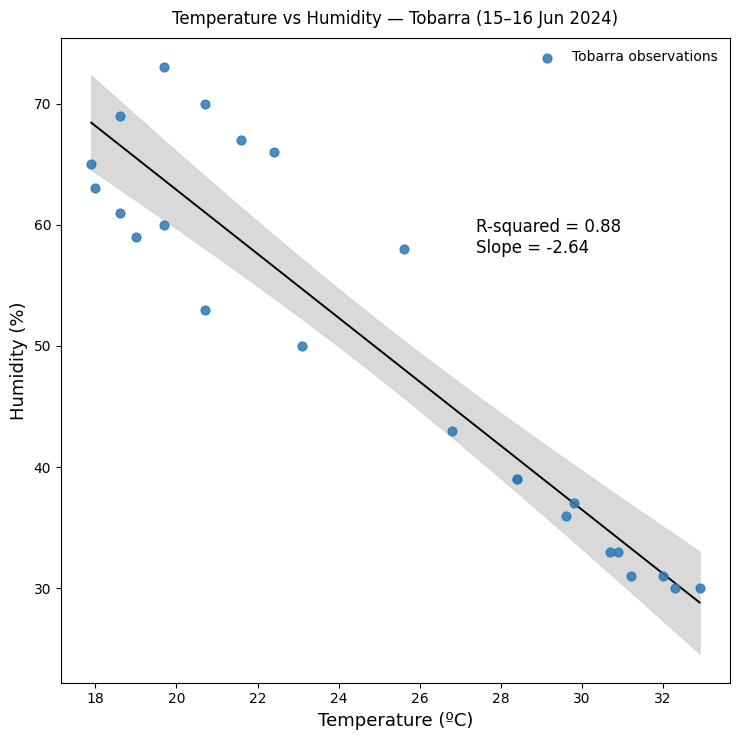

What Y value in the scatter plot is closest to 51?

50